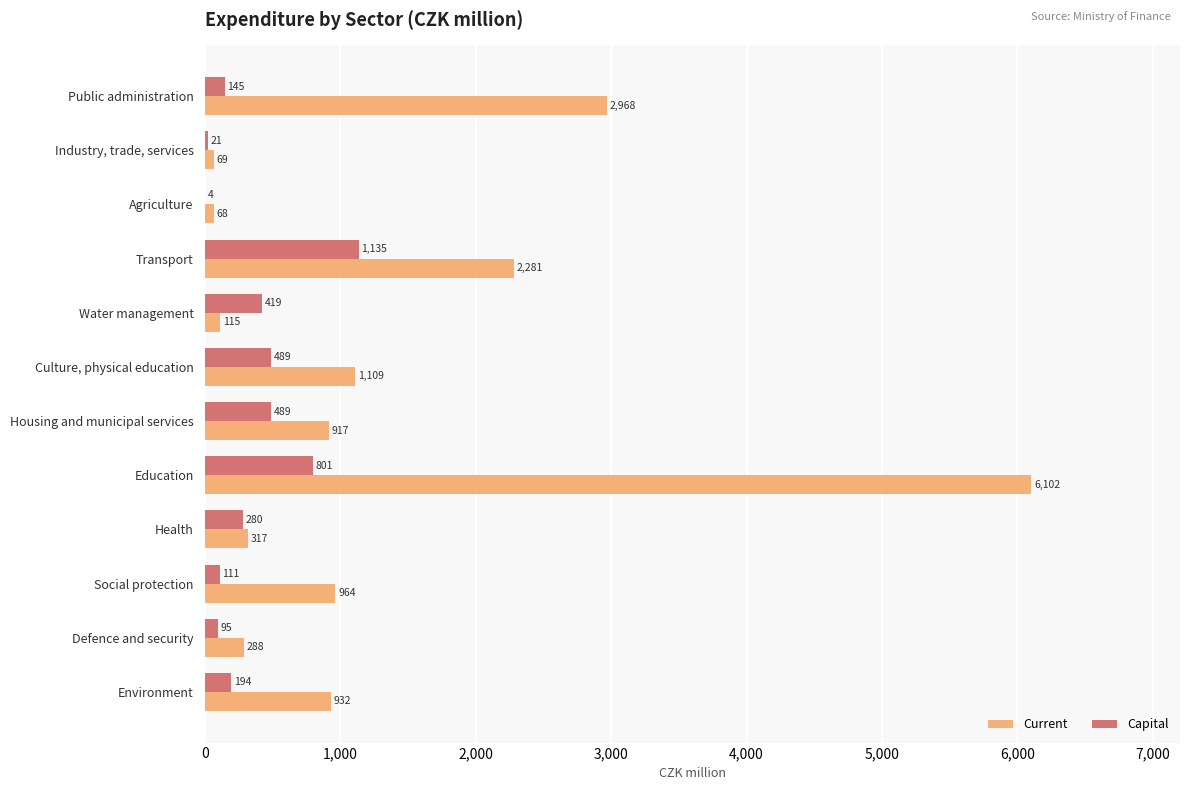

What are all the series names shown in the legend?

Current, Capital